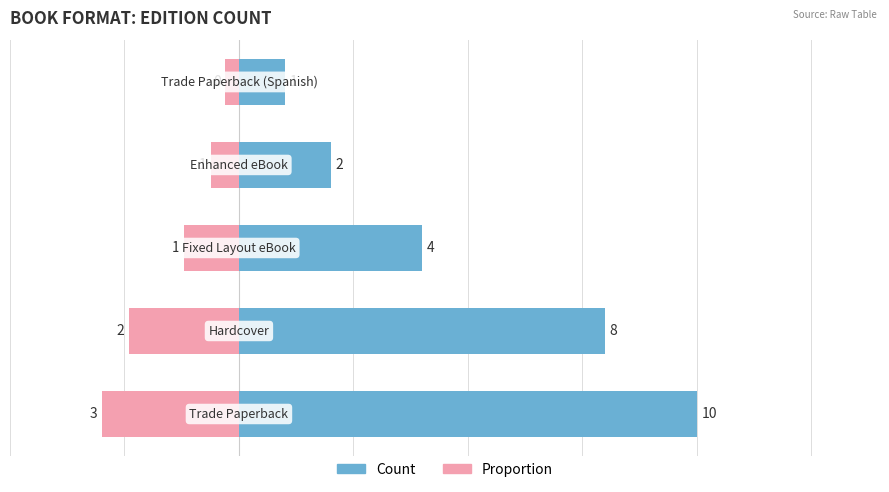

How many bars are there in each group?

2